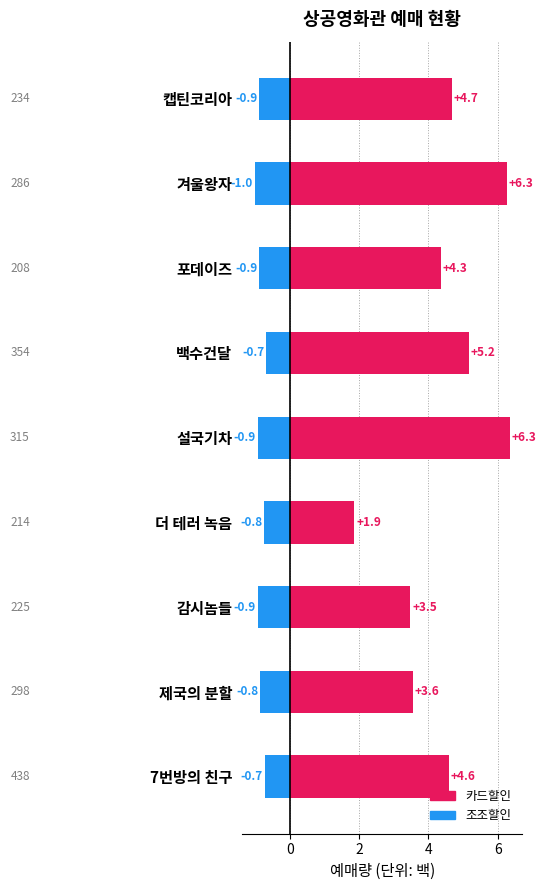

Reading left to right, transcribe all the data shown in this chart.

카드할인: 4.7	6.3	4.3	5.2	6.3	1.9	3.5	3.6	4.6
조조할인: -0.9	-1.0	-0.9	-0.7	-0.9	-0.8	-0.9	-0.8	-0.7